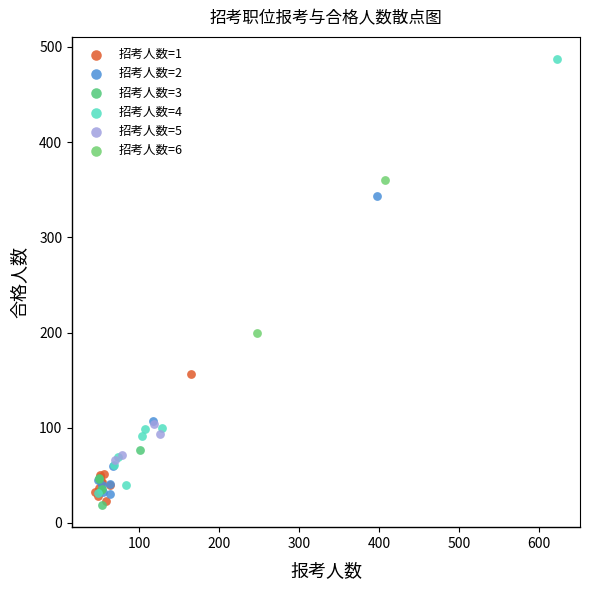

Which series has the largest Y range (max minus min)?

招考人数=4